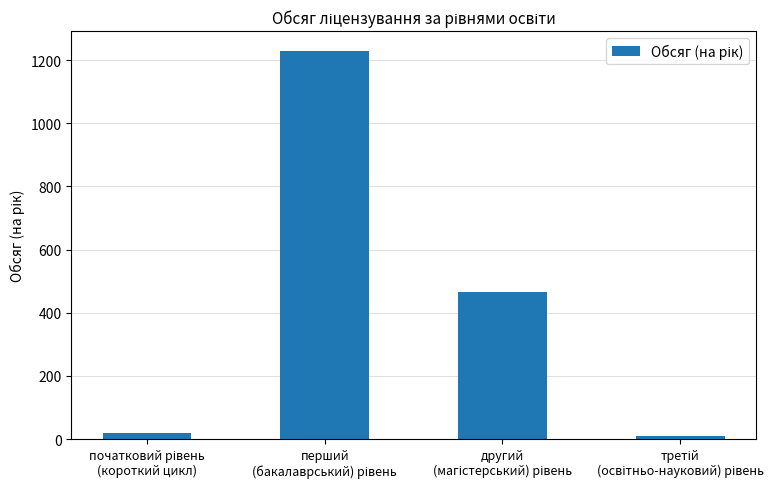

How many bars are there in total?

4